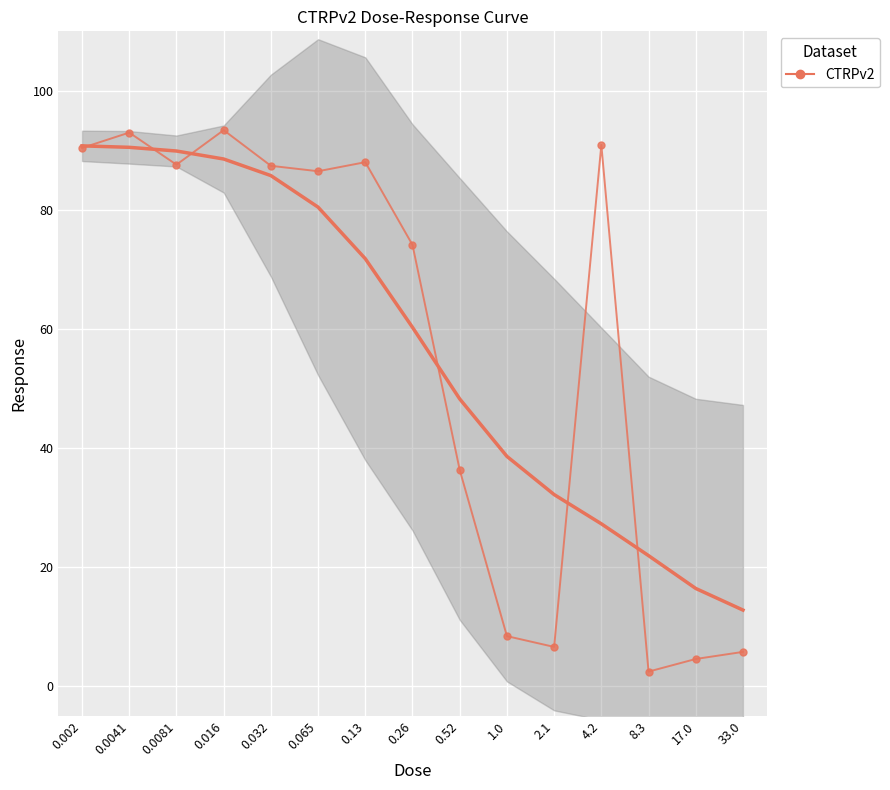

How many interior local valleys (lower than both neighbors) does the data have?

4